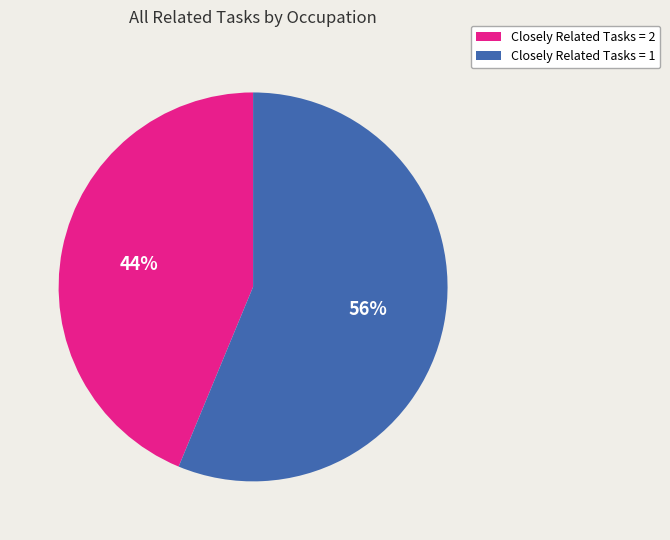

Between Closely Related Tasks = 2 and Closely Related Tasks = 1, which is larger?

Closely Related Tasks = 1